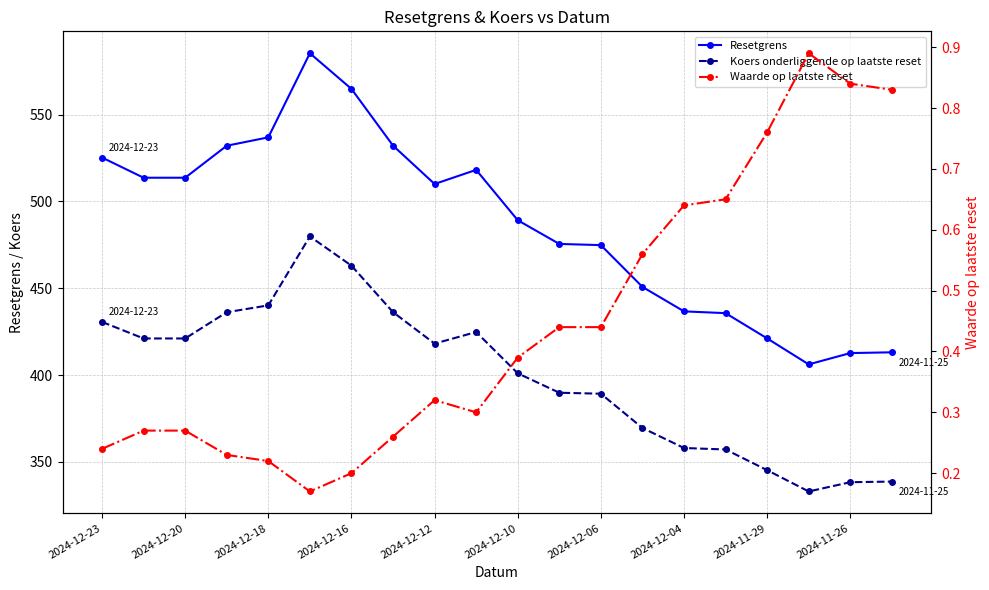

True or false: Koers onderliggende op laatste reset and Waarde op laatste reset intersect in this chart.

False